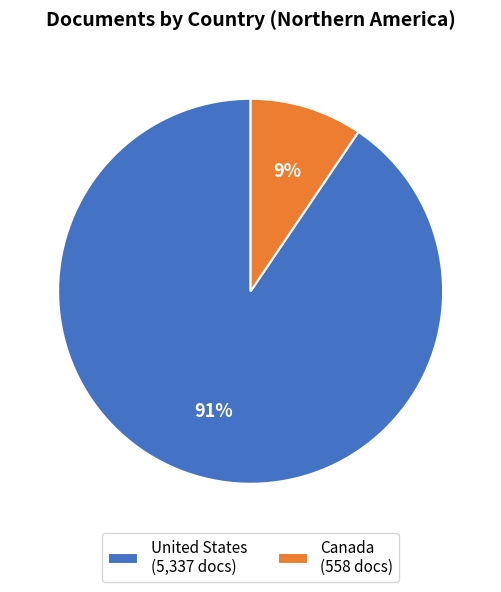

Combined, do United States and Canada account for over 50%?

Yes